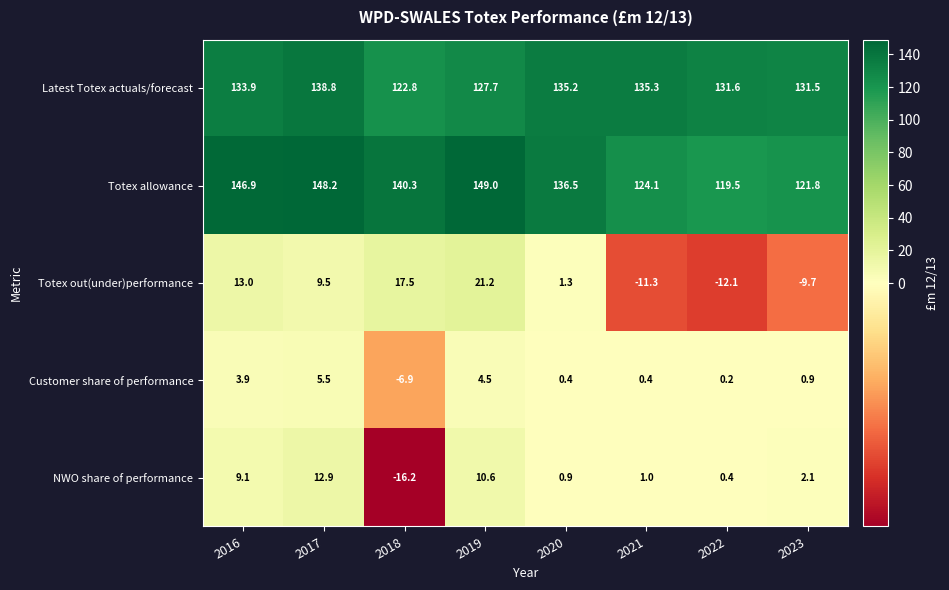

List the series in order of their peak value, lowest first.

Customer share of performance, NWO share of performance, Totex out(under)performance, Latest Totex actuals/forecast, Totex allowance